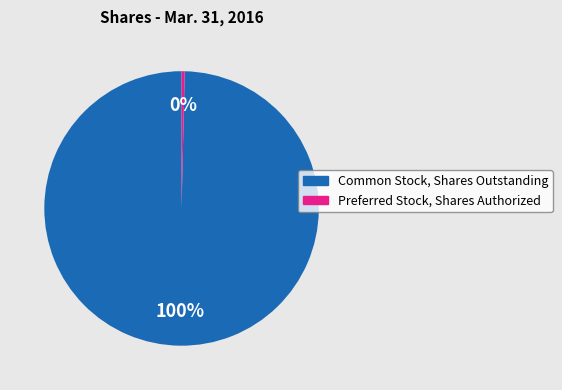

What is the largest slice in the pie chart?

Common Stock, Shares Outstanding